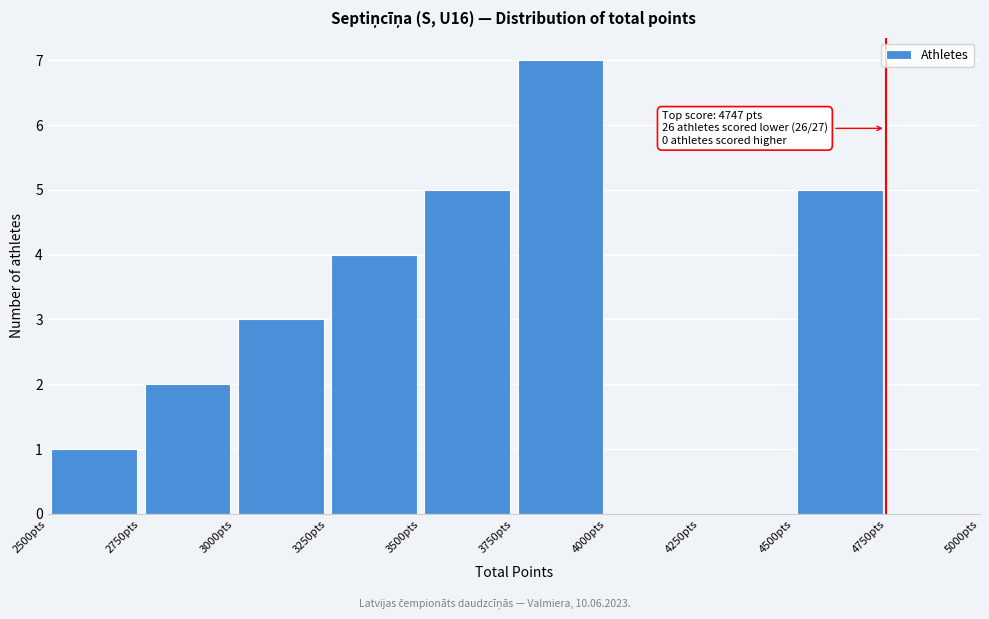

Over which range of the x-axis is the bar tallest?

3750 to 4000